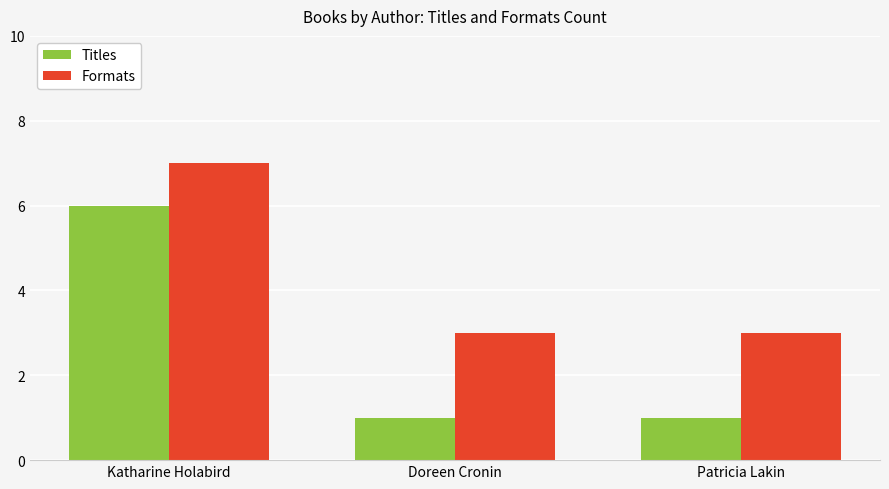

The Titles series shows 1 at Doreen Cronin. True or false?

True